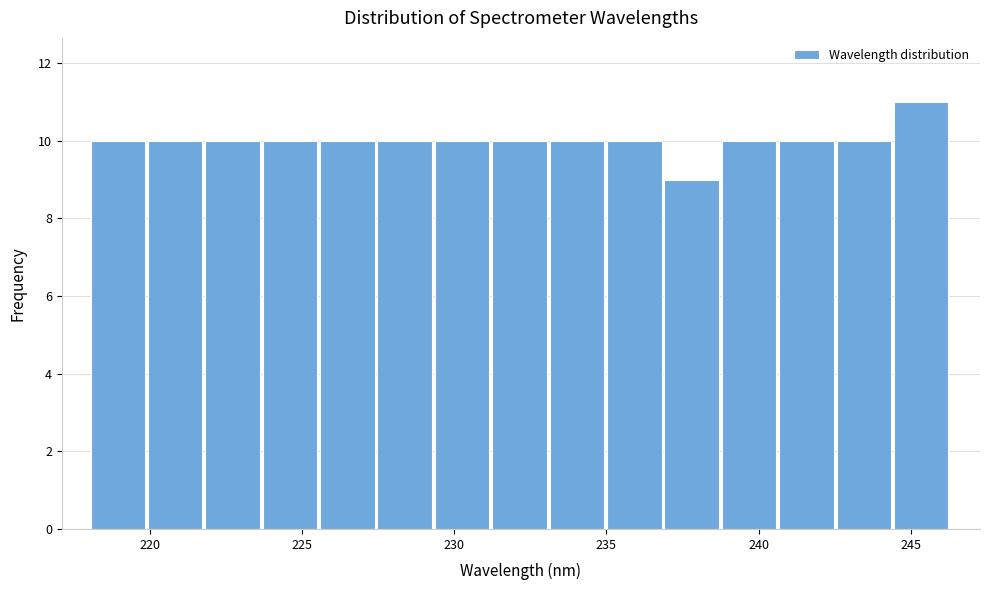

Around what value on the x-axis is the tallest bar? Give the approximate position of its centre, as read against the axis.

245.5